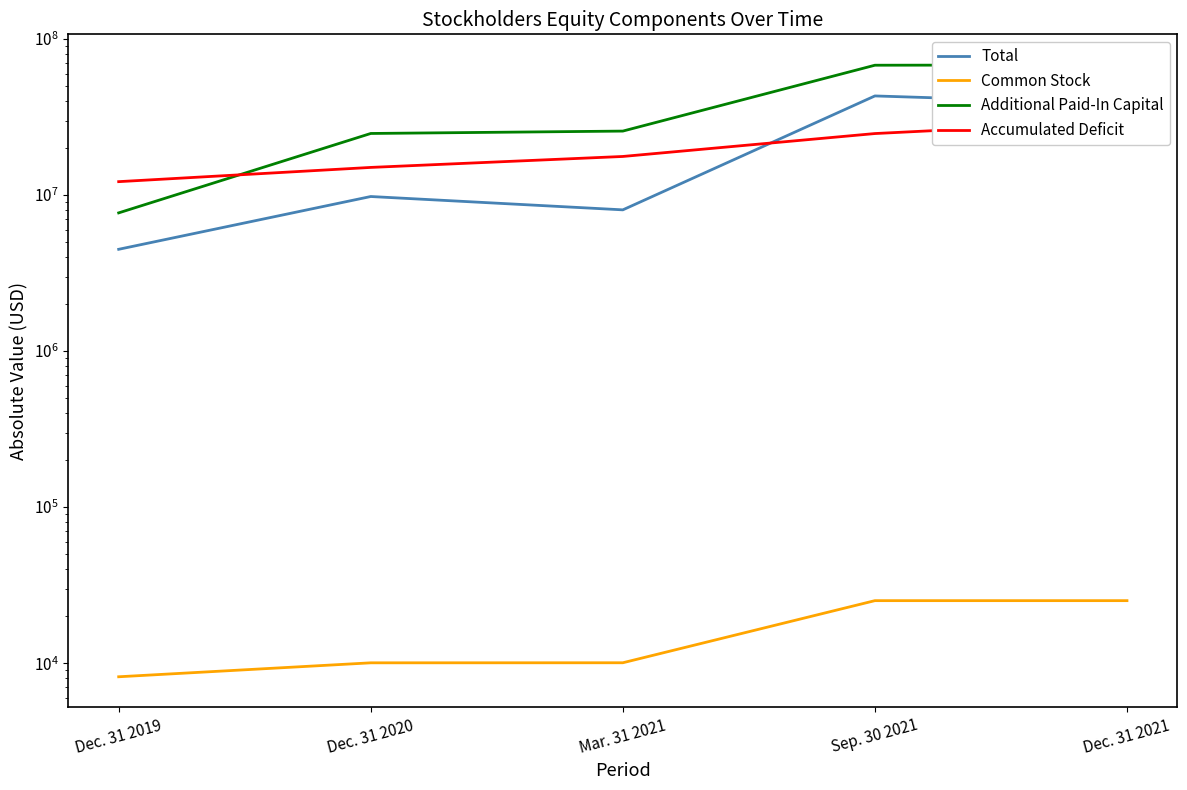

True or false: Total has a value of 4490016 at Dec. 31 2019.

True